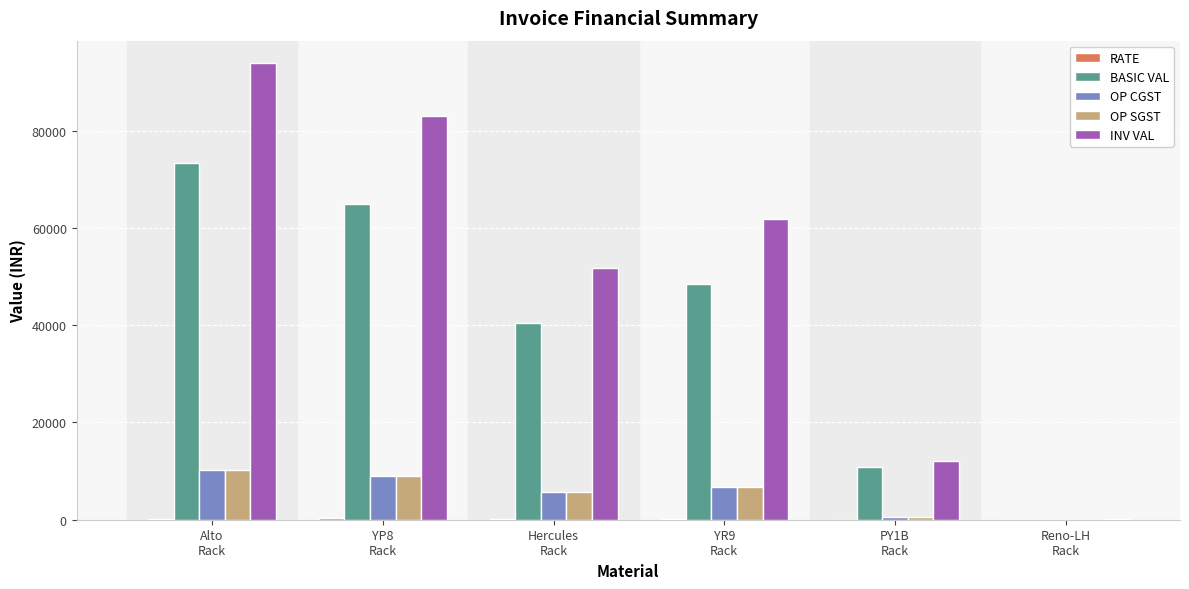

What is the highest value of the INV VAL series?

93807.4